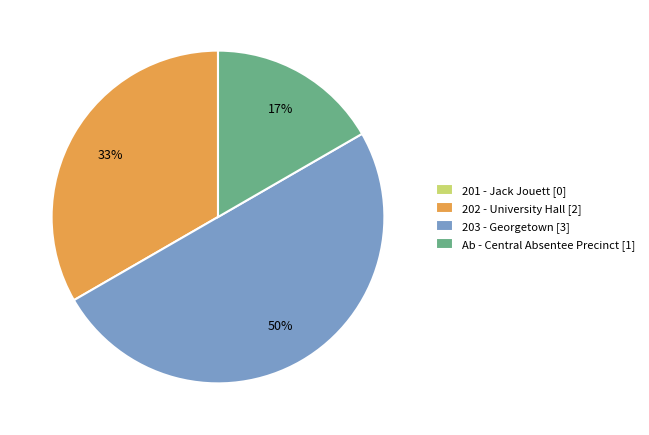

Is it true that Ab - Central Absentee Precinct is 17% of the pie?

True